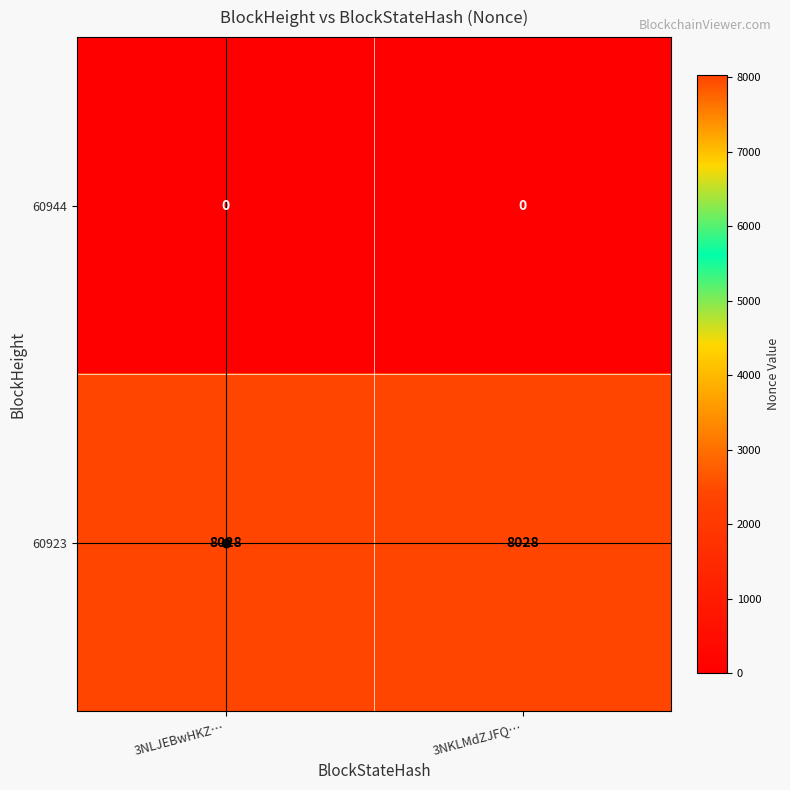

Which series has the largest total across all categories?

60923